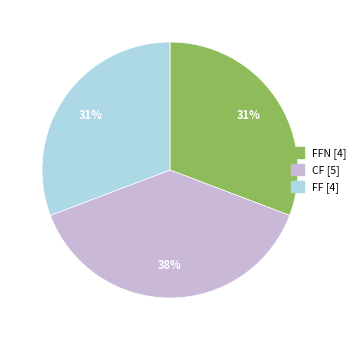

Is there any slice that represents more than half of the pie?

No